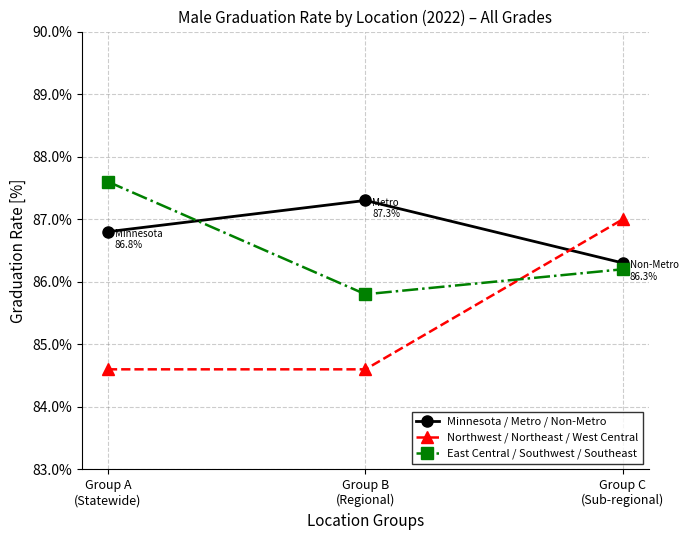

What is the difference between the highest and lowest values at Group A
(Statewide)?

3.0